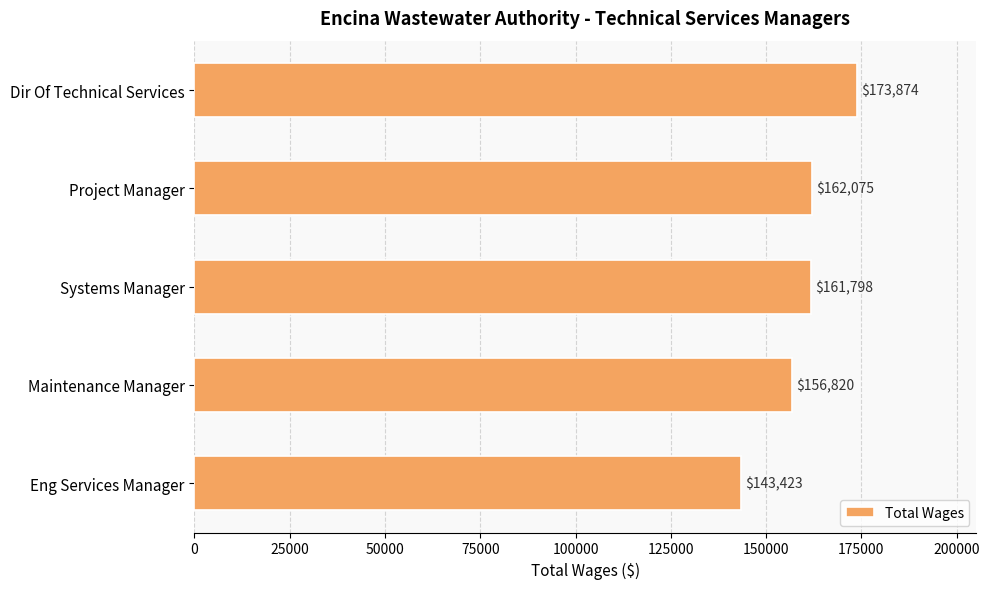

At which label is the value closest to 158648?

Maintenance Manager